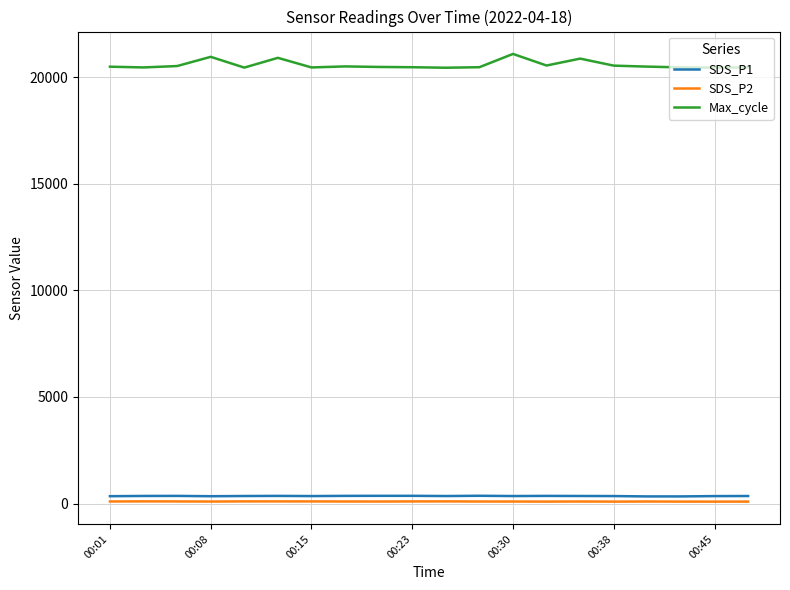

Which series has the largest range (max minus min)?

Max_cycle